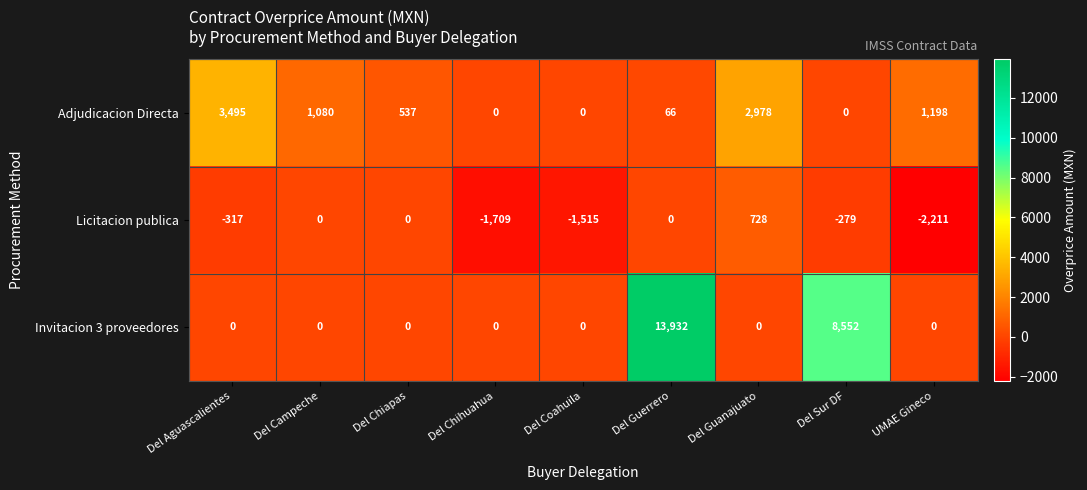

What is the total value across all series at UMAE Gineco?

-1013